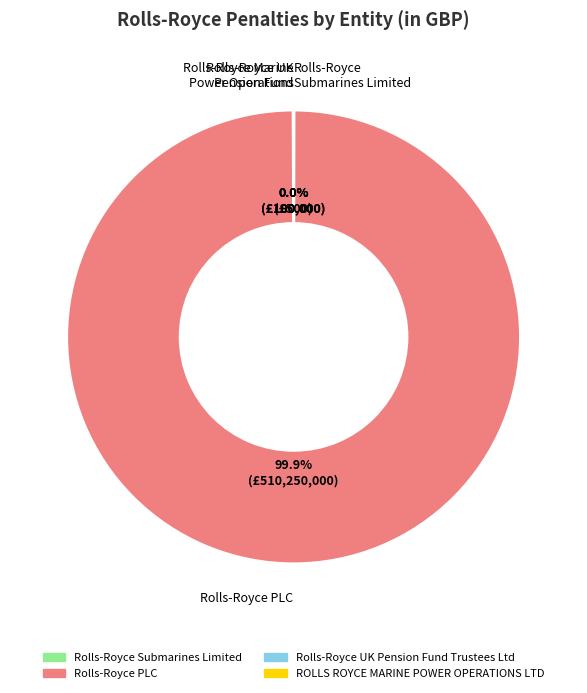

Is Rolls-Royce PLC the majority of the pie?

Yes